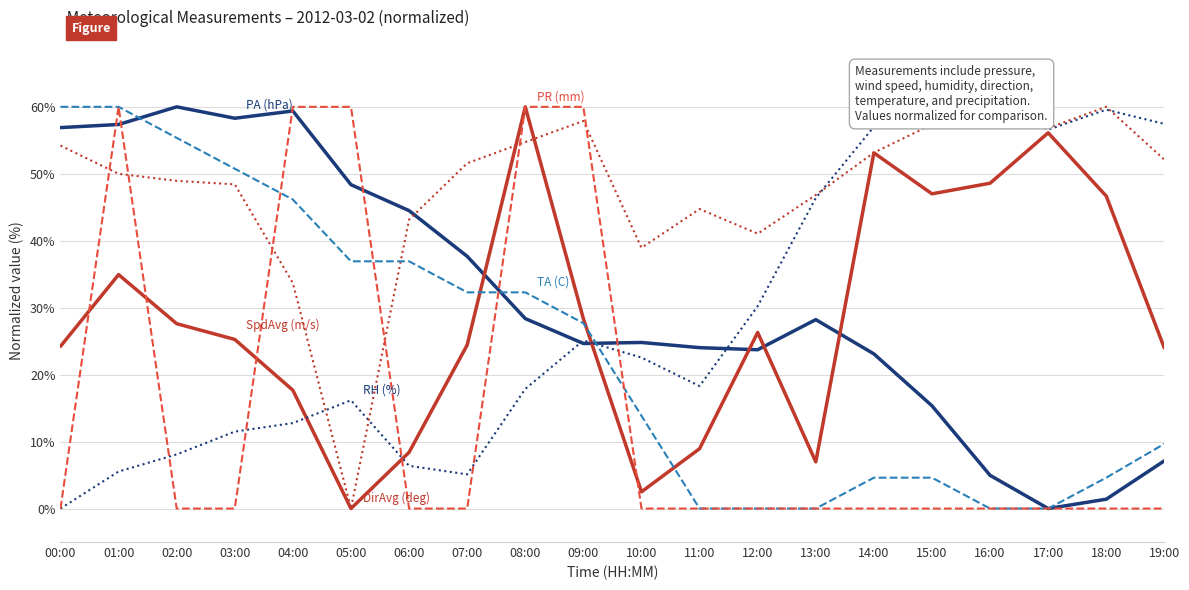

What is the difference between the second highest and second lowest values in the SpdAvg (m/s) series?

53.6